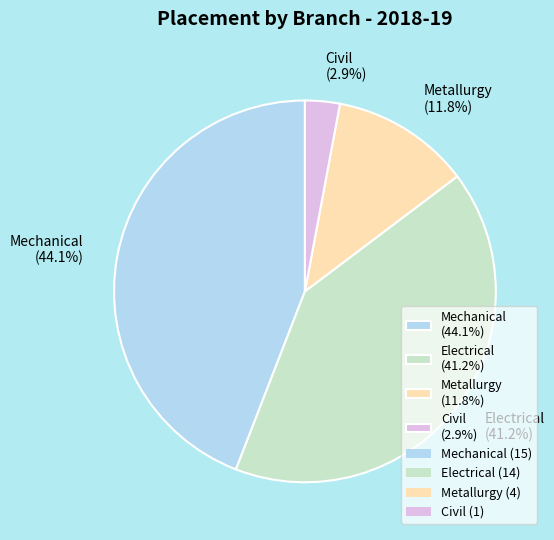

The Metallurgy slice represents 18% of the pie. True or false?

False